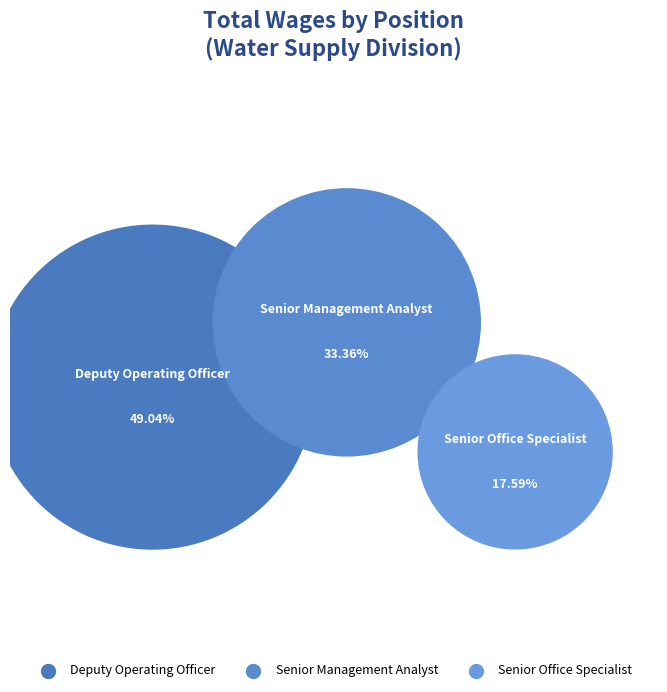

To the nearest percent, what is the difference between the Senior Management Analyst and Senior Office Specialist slice percentages?

16%